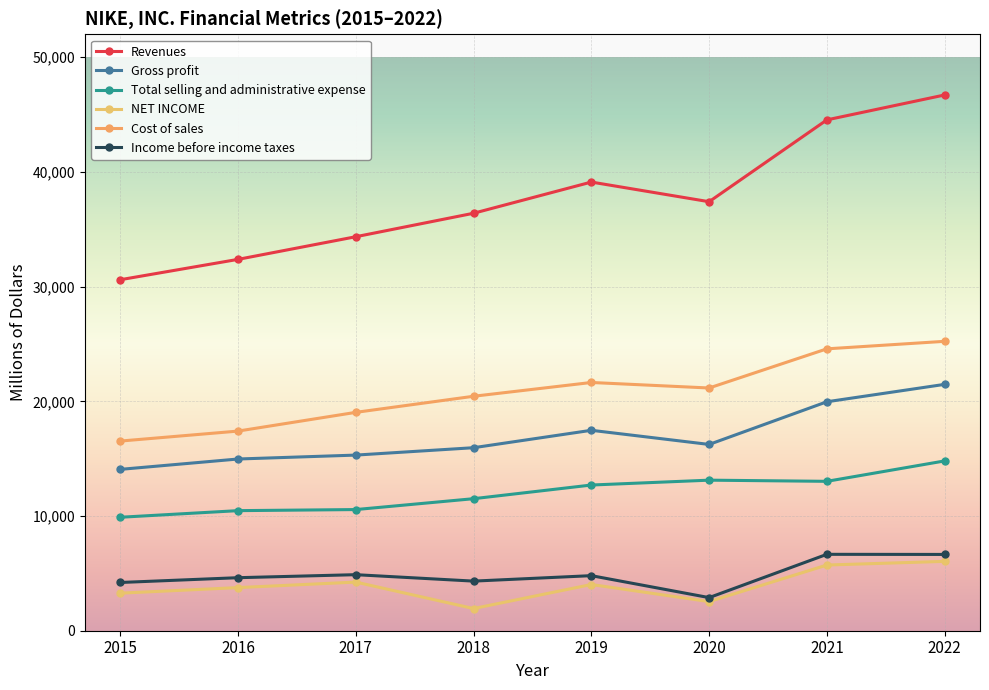

Is it true that Gross profit equals 7805 at 2019?

False